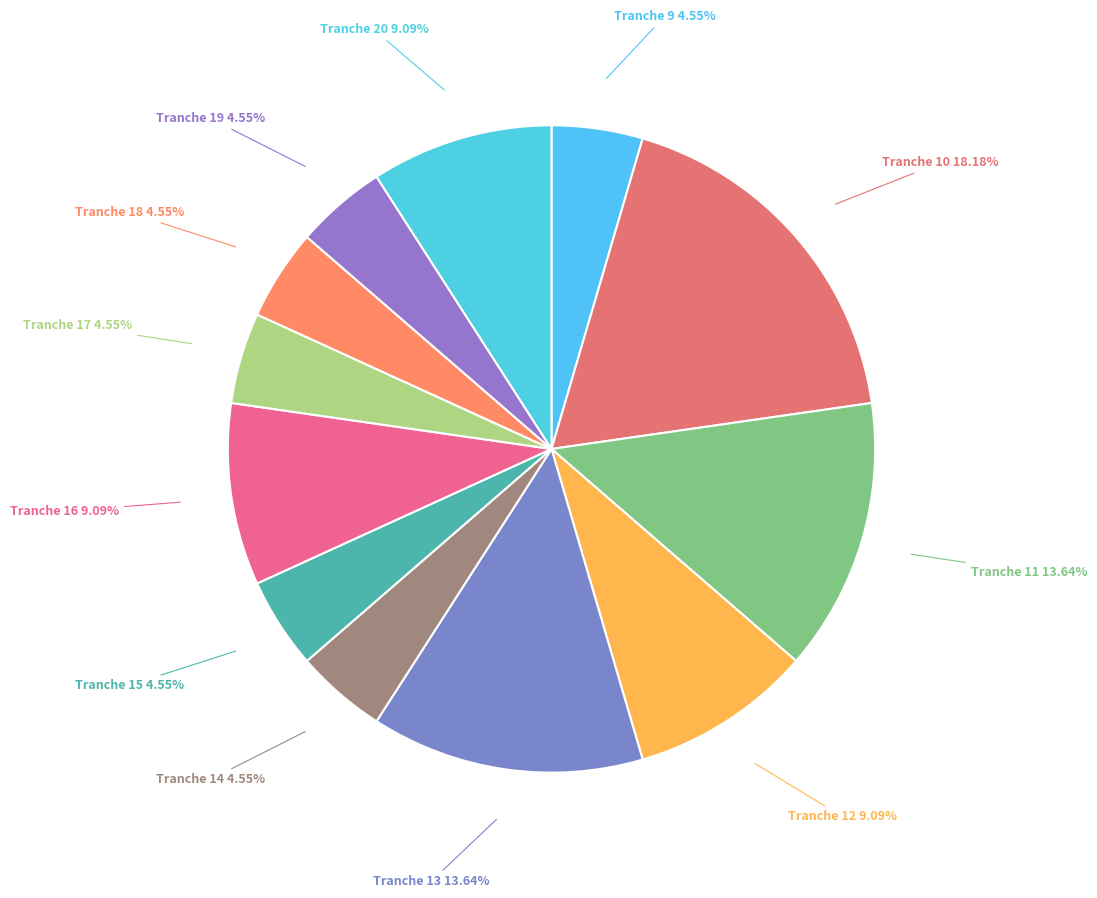

How many slices are in this pie chart?

12